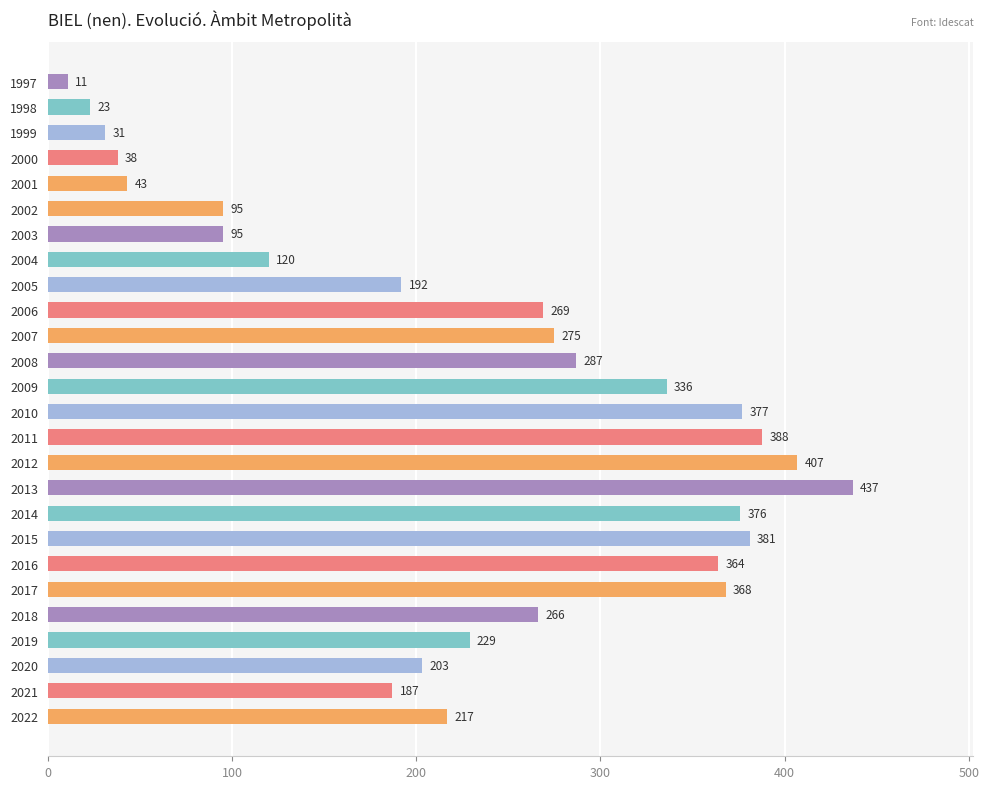

What is the minimum value shown in the chart?

11